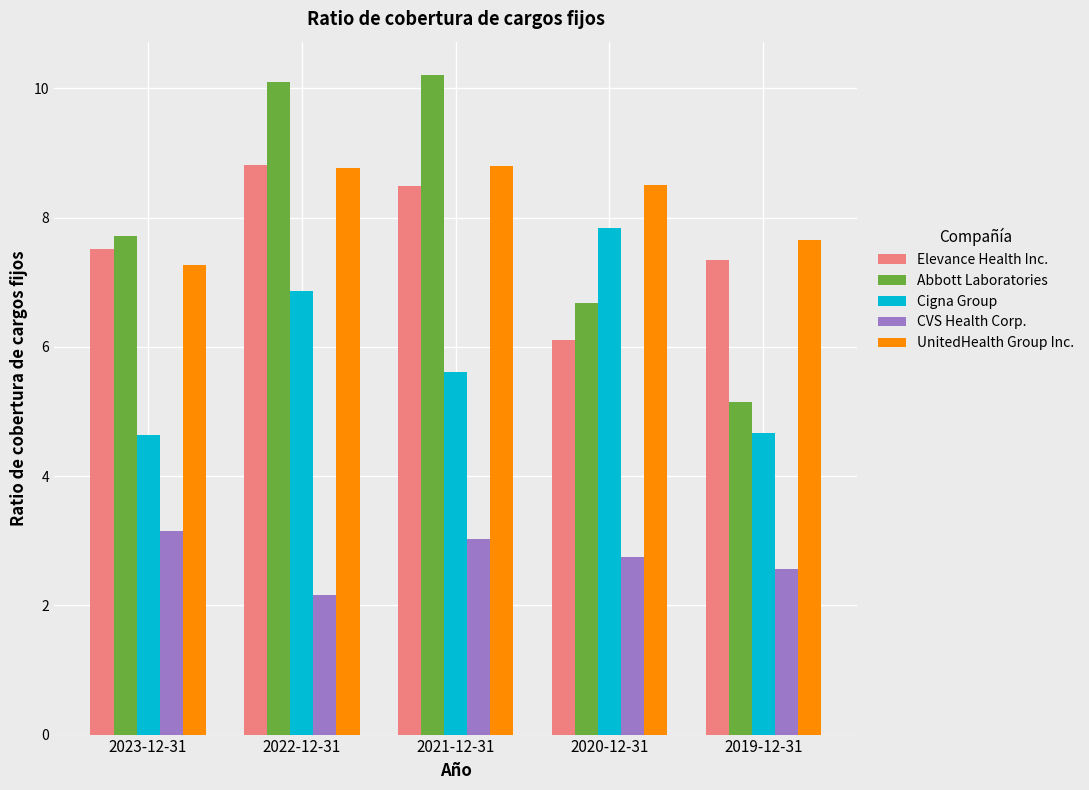

Which series has the largest total across all categories?

UnitedHealth Group Inc.